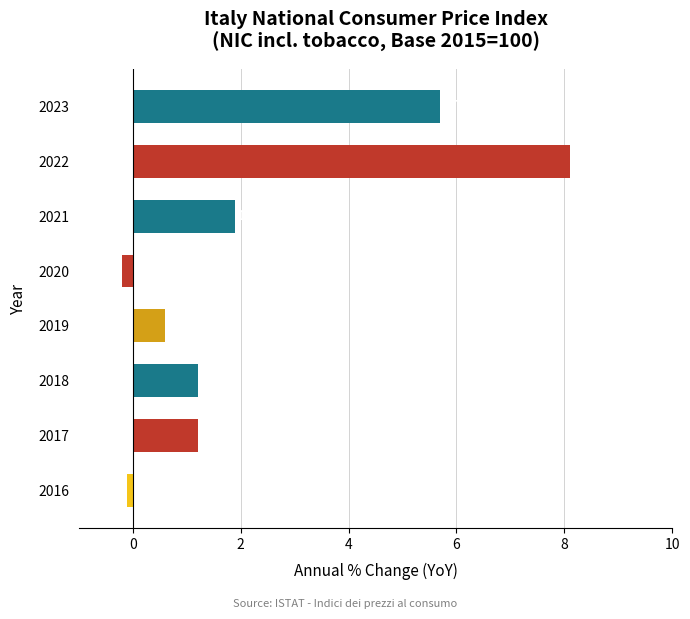

What is the difference between the maximum and second lowest values?

8.2